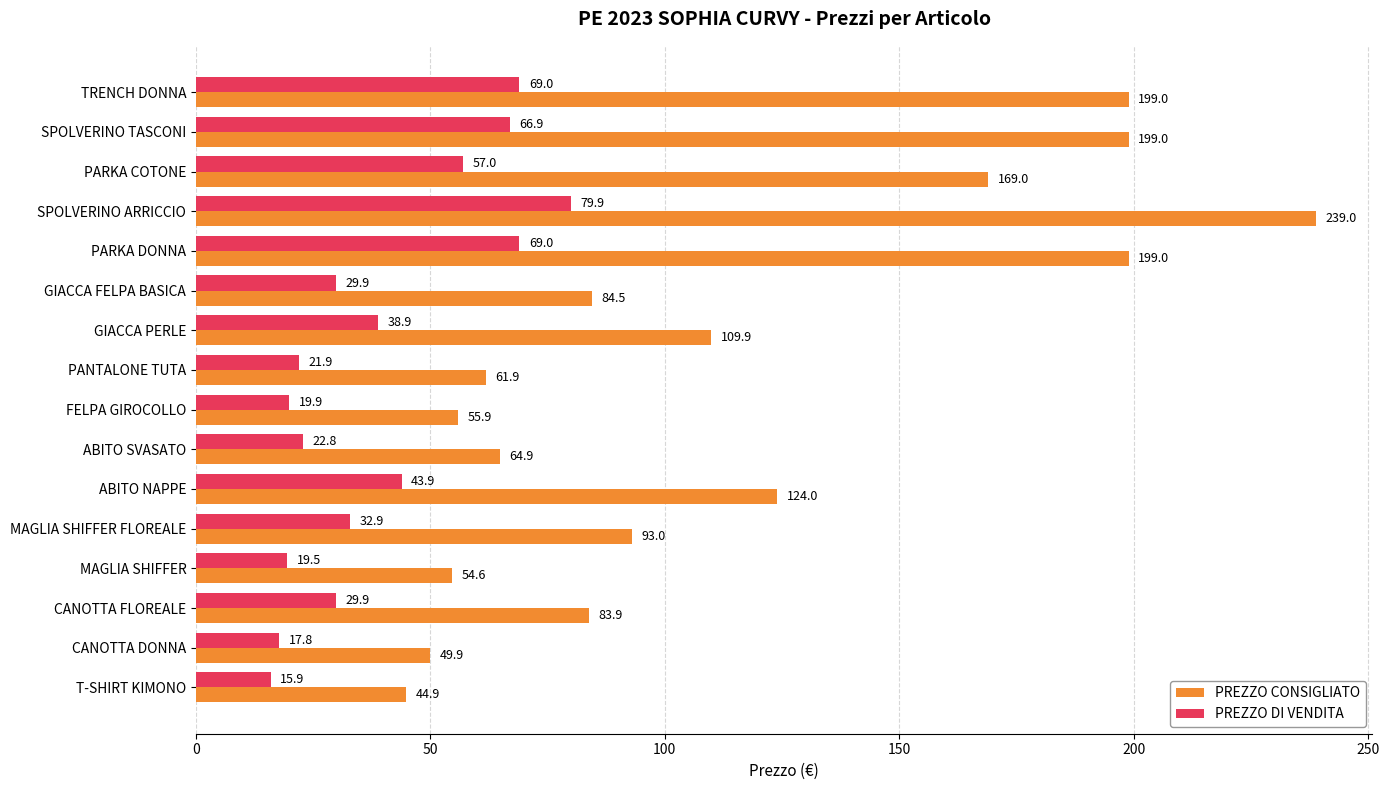

Which category has the highest value across all series?

SPOLVERINO ARRICCIO